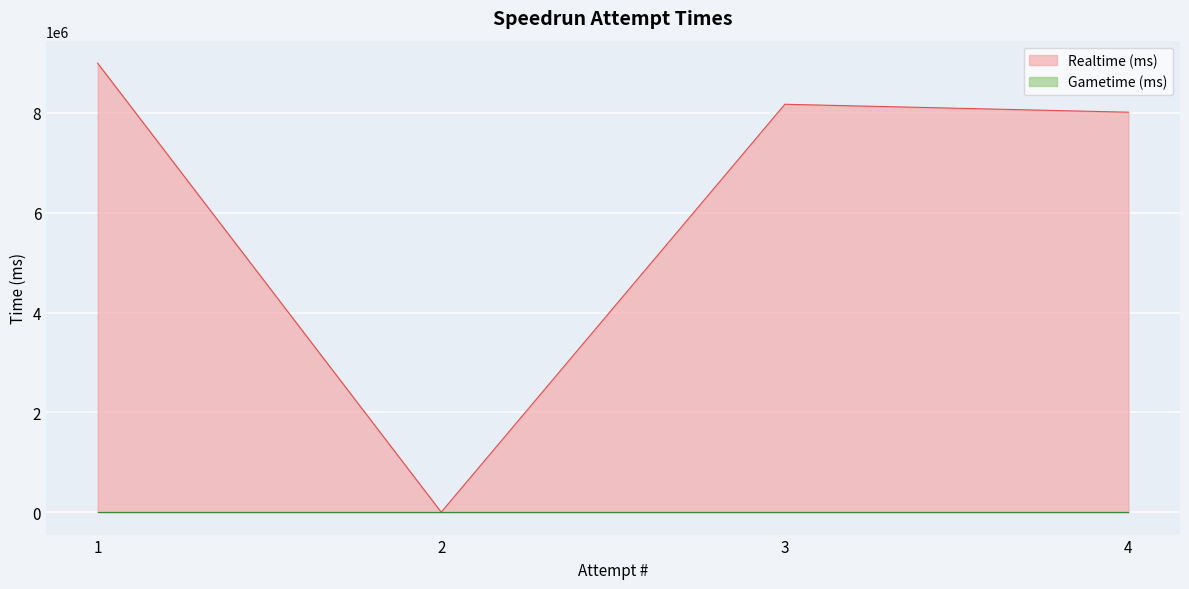

What is the difference between the maximum and second lowest values?

983434